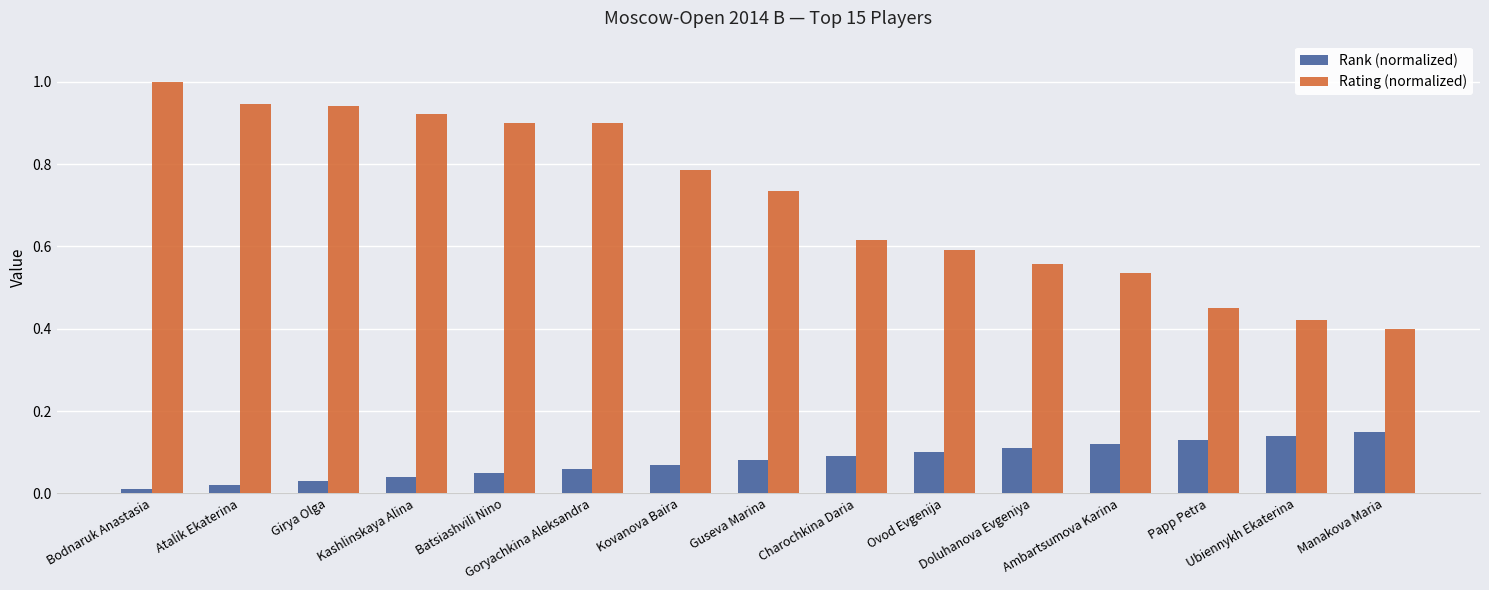

List the series in order of their overall mean, highest first.

Rating (normalized), Rank (normalized)